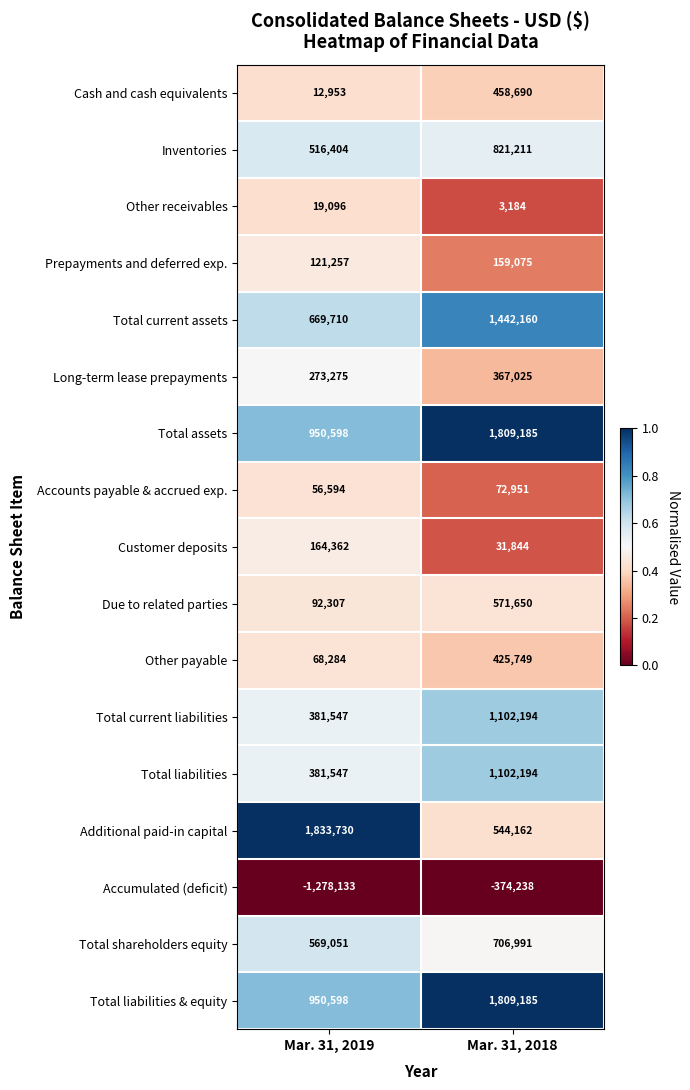

Where is Accounts payable & accrued exp. nearest to the value 64772?

Mar. 31, 2019